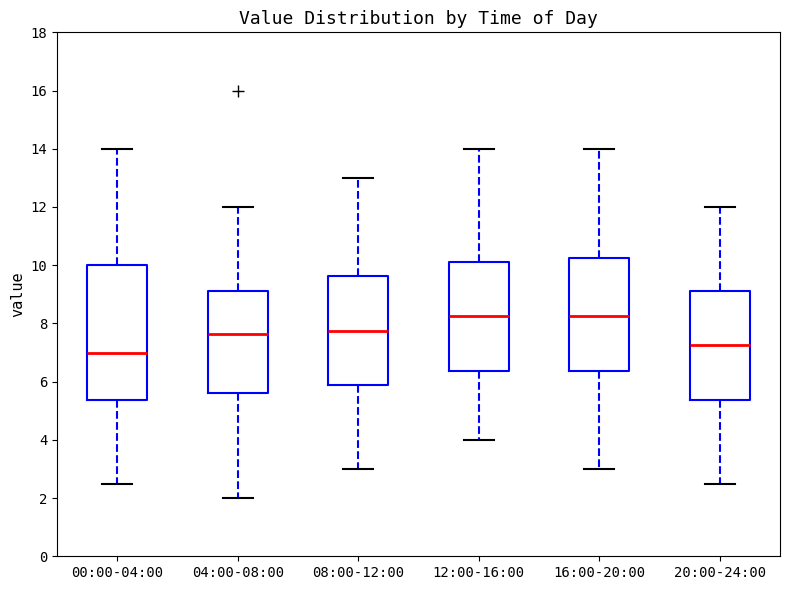

Which box's median line is the lowest?

00:00-04:00